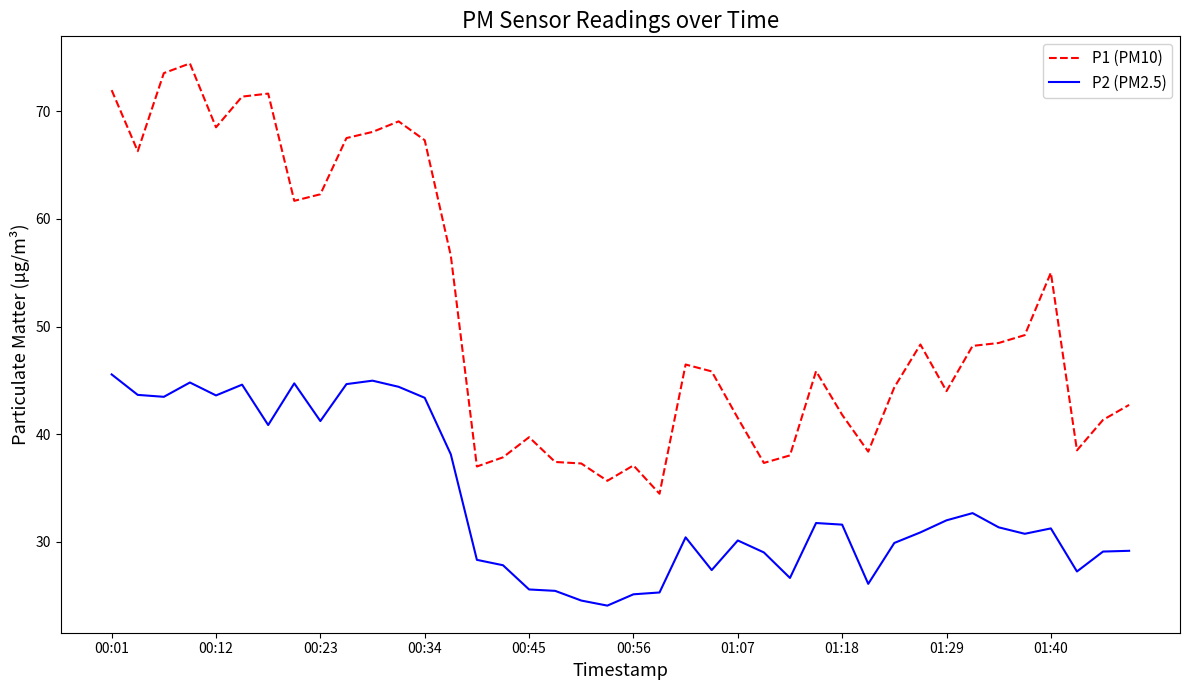

Which series has the largest total across all categories?

P1 (PM10)